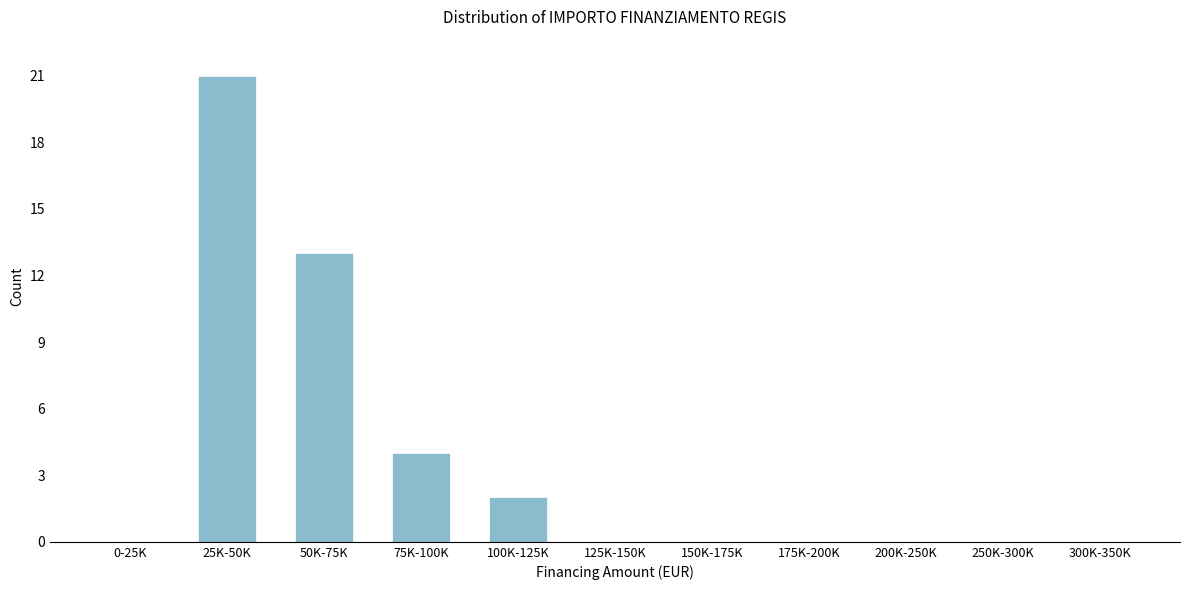

Reading left to right, extract all data points from this chart.

0-25K=0	25K-50K=21	50K-75K=13	75K-100K=4	100K-125K=2	125K-150K=0	150K-175K=0	175K-200K=0	200K-250K=0	250K-300K=0	300K-350K=0